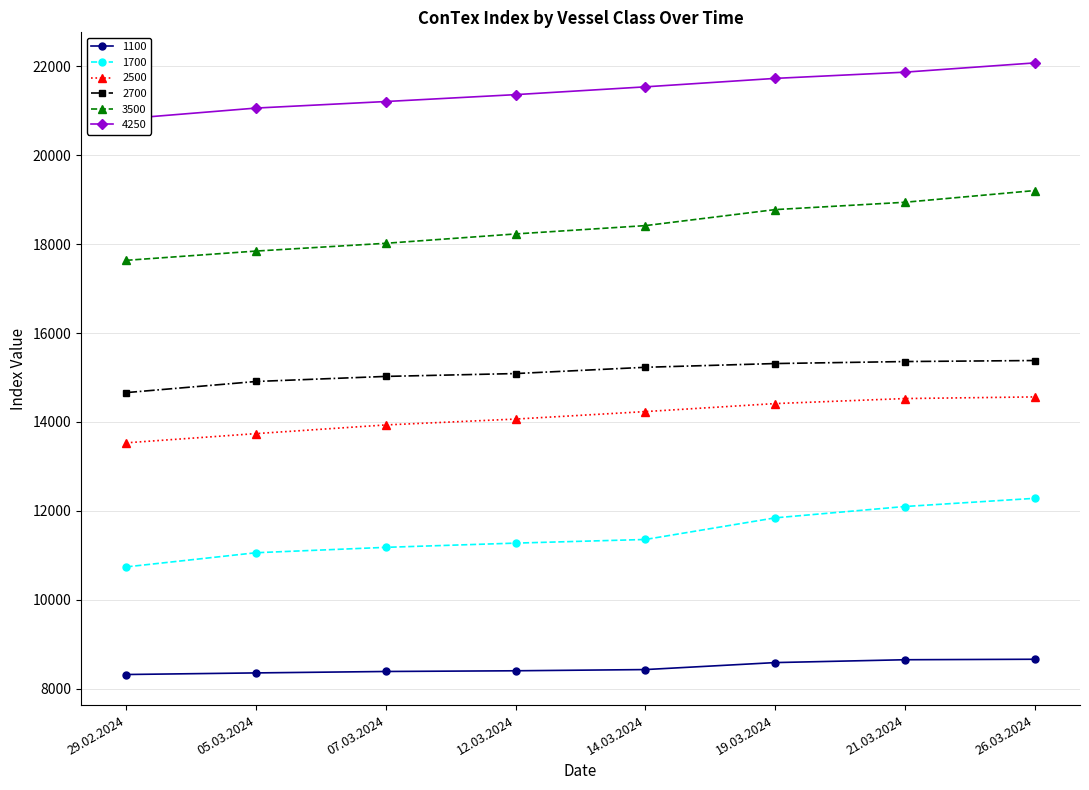

Between 14.03.2024 and 05.03.2024, which is larger?

14.03.2024